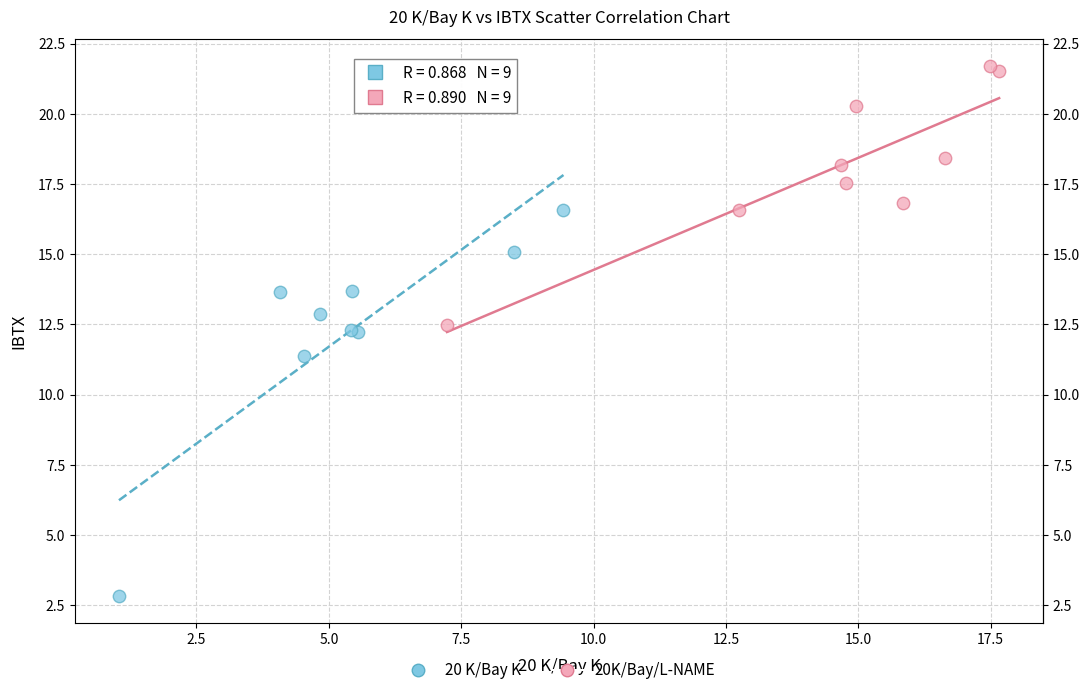

Which series contains the highest Y value?

20K/Bay/L-NAME